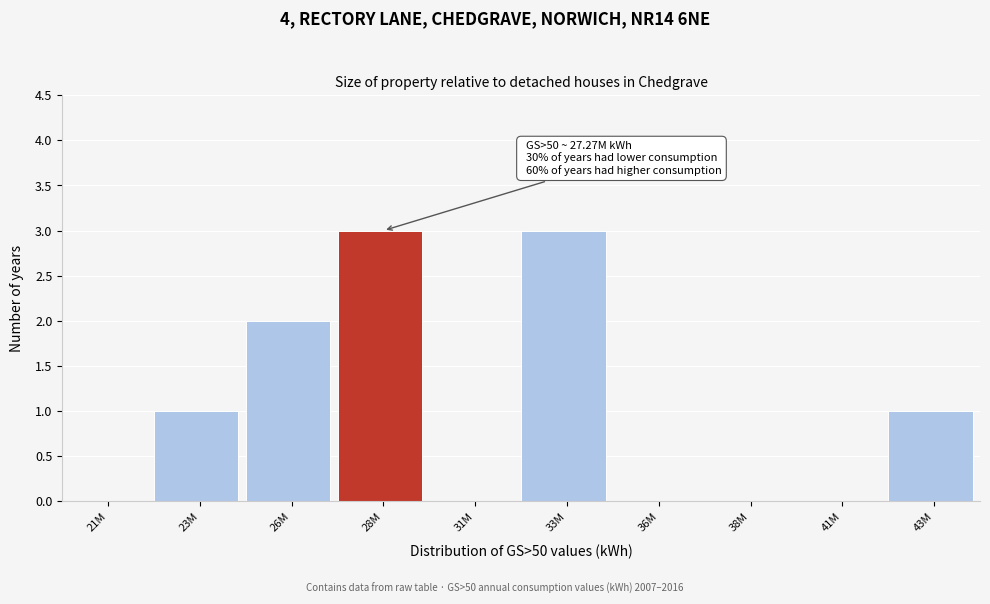

Reading left to right, list all the values displayed in this chart.

21M=0	23M=1	26M=2	28M=3	31M=0	33M=3	36M=0	38M=0	41M=0	43M=1